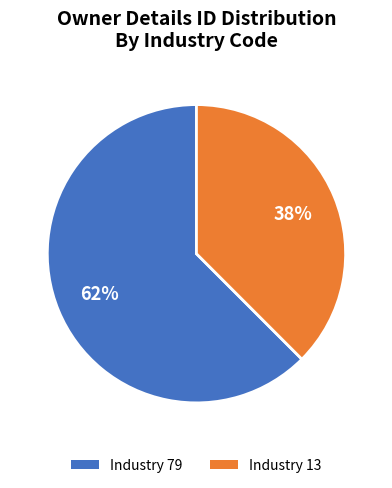

True or false: Industry 79 accounts for 55% of the total.

False